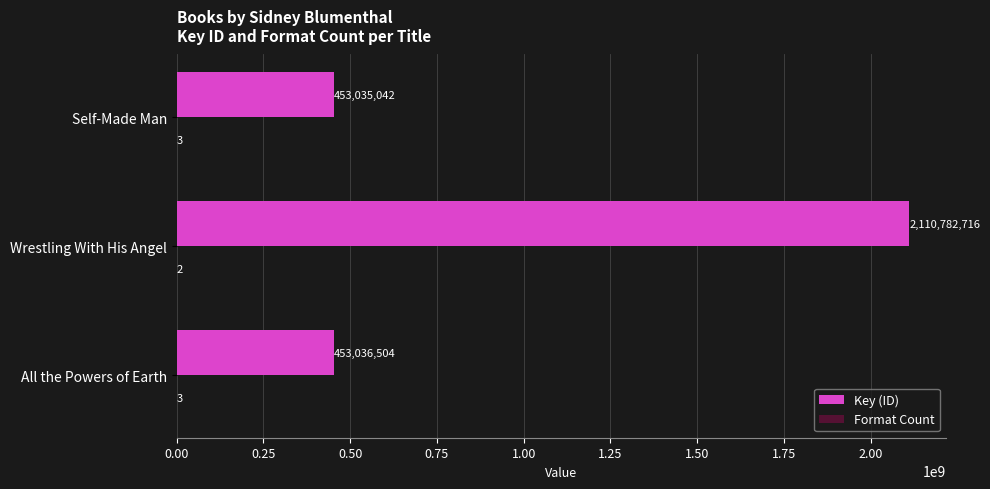

Between All the Powers of Earth and Self-Made Man, which series saw the biggest shift?

Key (ID)